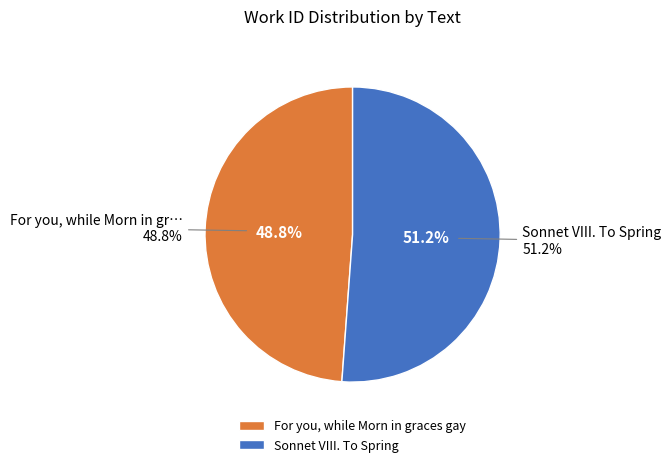

What percentage is the Sonnet VIII. To Spring slice, to the nearest percent?

51%